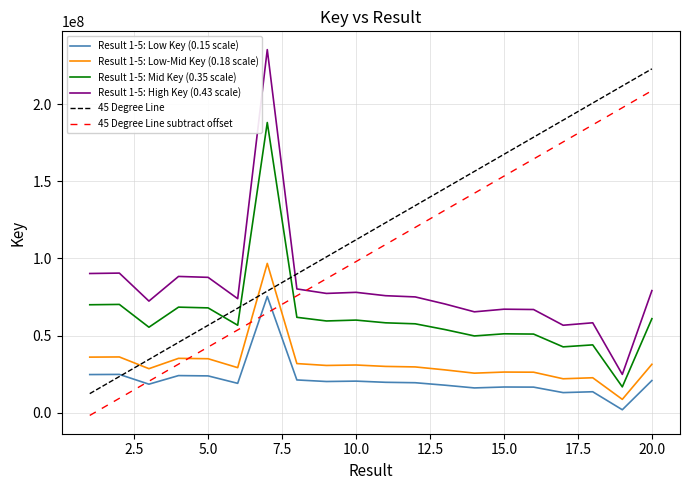

Reading right to left, transcribe all the data shown in this chart.

20948505.6	2020419.1	13679876.2	13127351.5	16678632.3	16751329.6	16158121.2	17938653.3	19525921.0	19799958.7	20560293.0	20314391.2	21328640.1	75394215.9	19130464.9	23947171.3	24151883.2	18580389.3	24906608.8	24815081.8